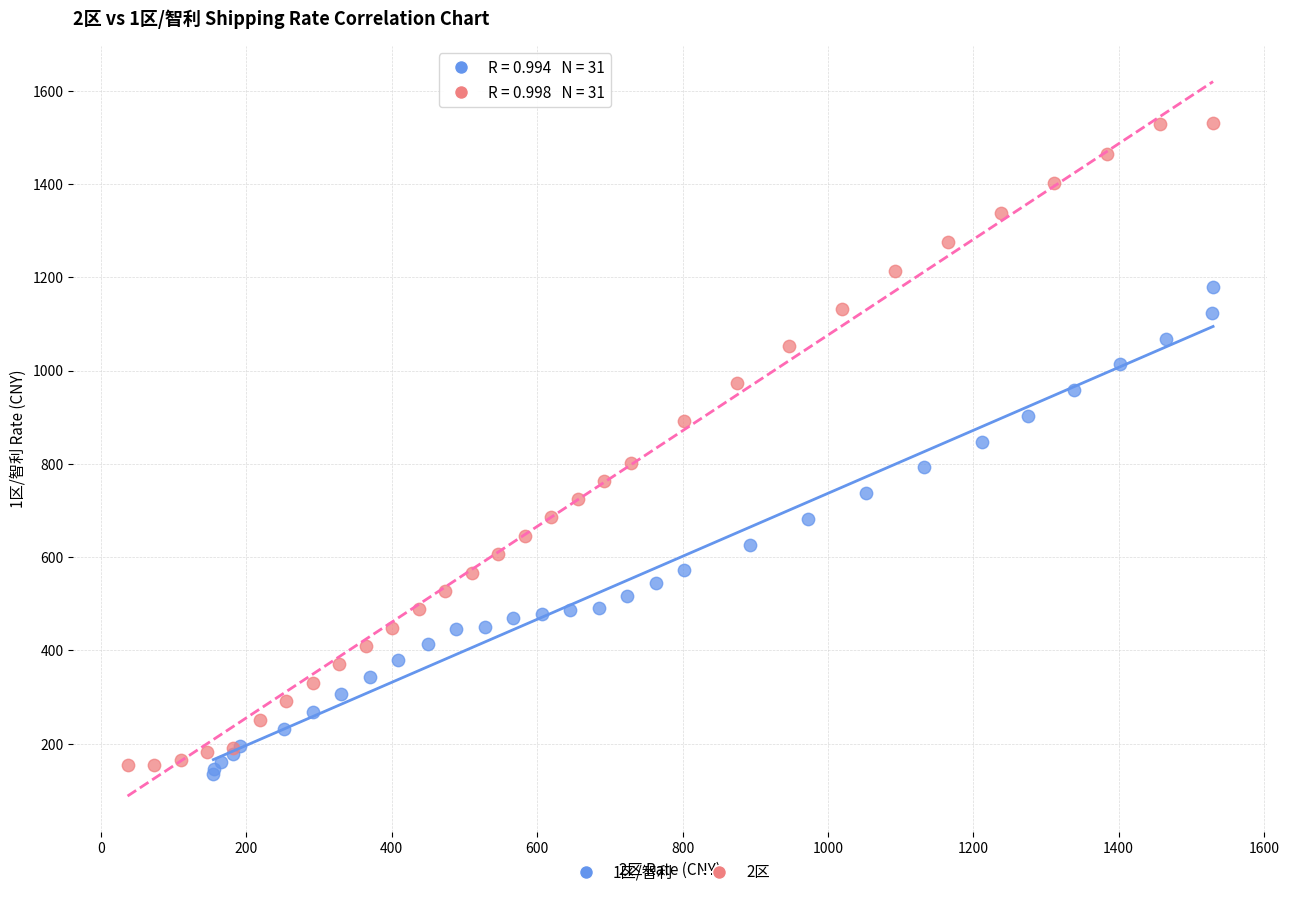

Which series reaches the minimum Y coordinate?

1区/智利